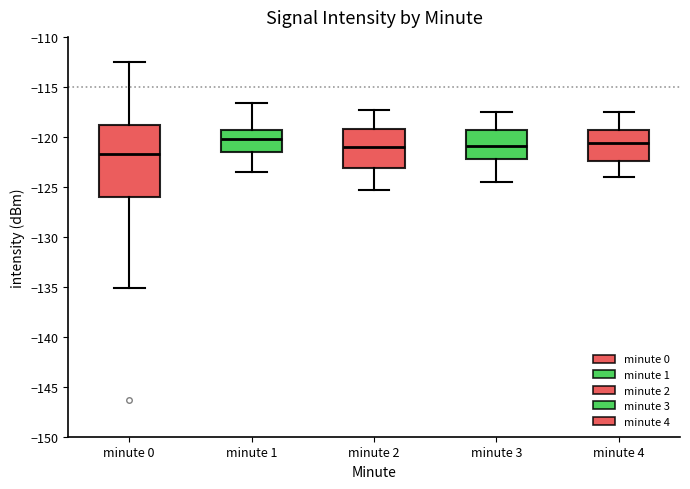

Where is the lower edge of the box for minute 0 on the y-axis? The values are not printed on the chart, so give them approximately, as read against the axis.

-126.0